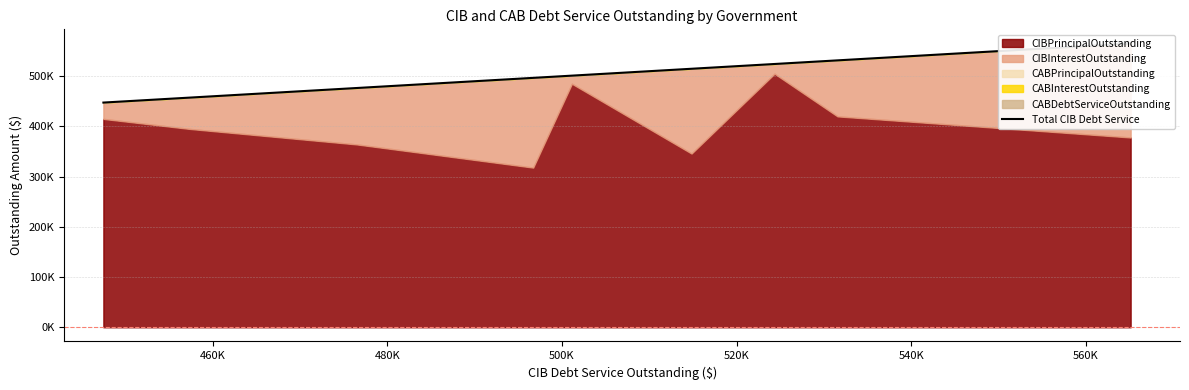

What is the label of the 4th point from the left?

500K